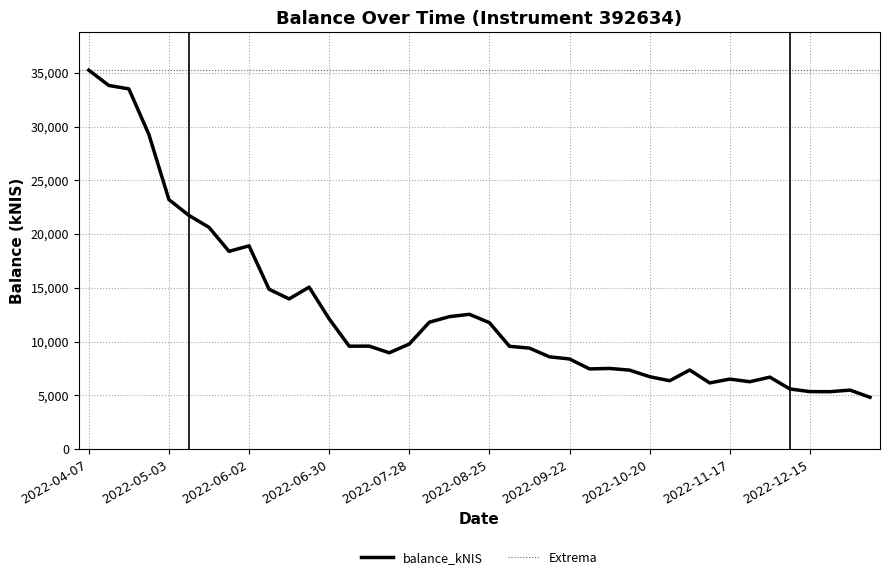

What is the ratio of the value at 2022-04-07 to the value at 2022-08-18?

2.8